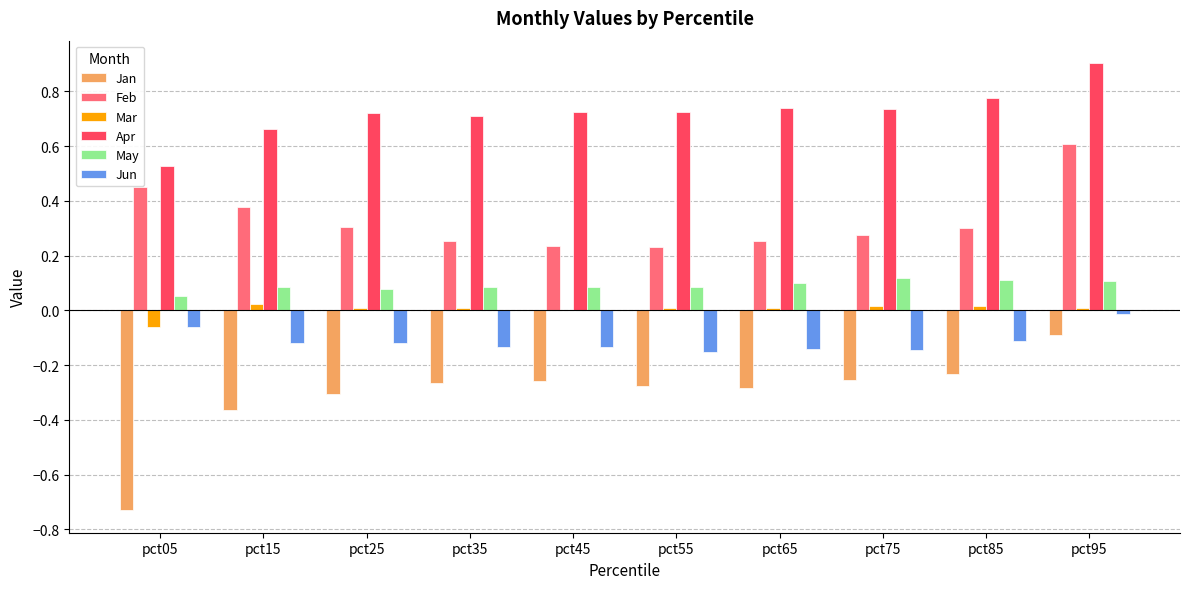

Which label corresponds to the largest value in the chart?

pct95